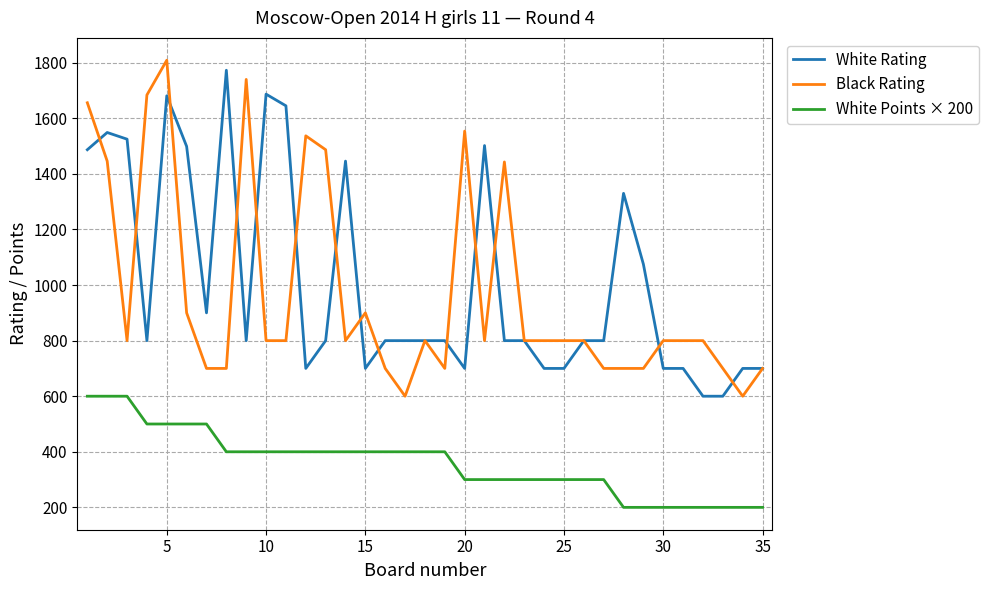

What is the average value of the Black Rating series?

973